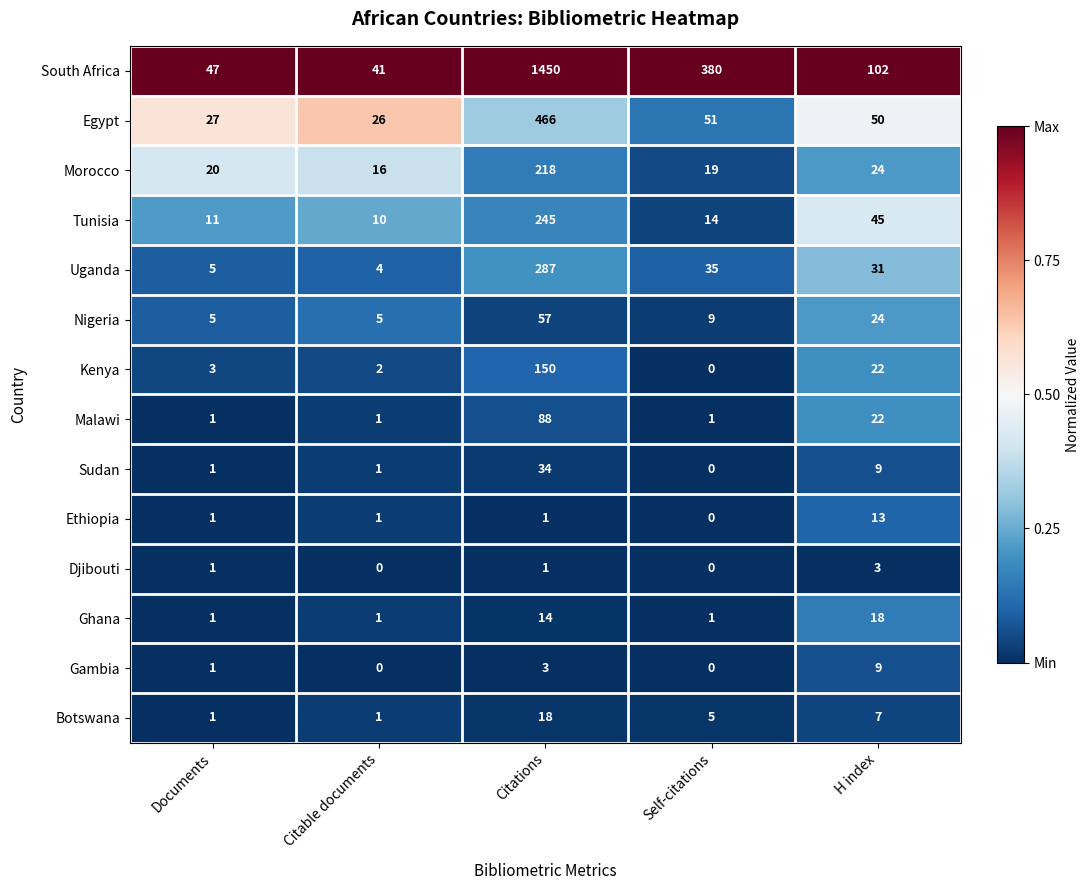

What is the difference between the maximum and second lowest values in the Ethiopia series?

12